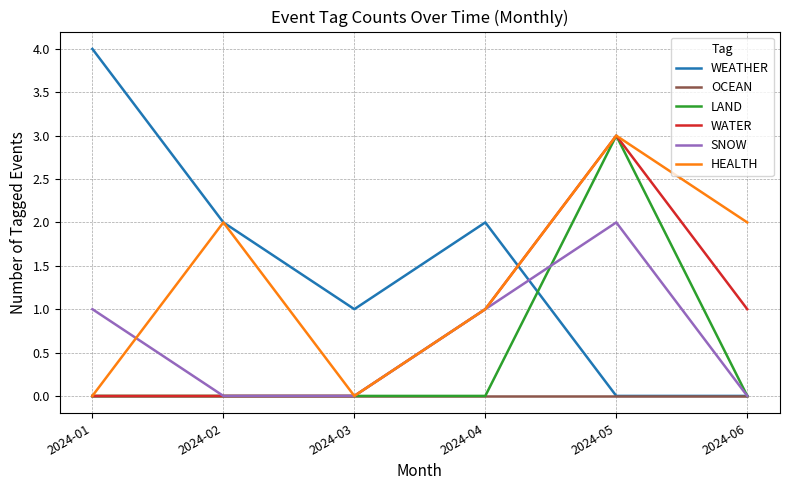

Which series ends up on top after the final intersection of WATER and WEATHER?

WATER